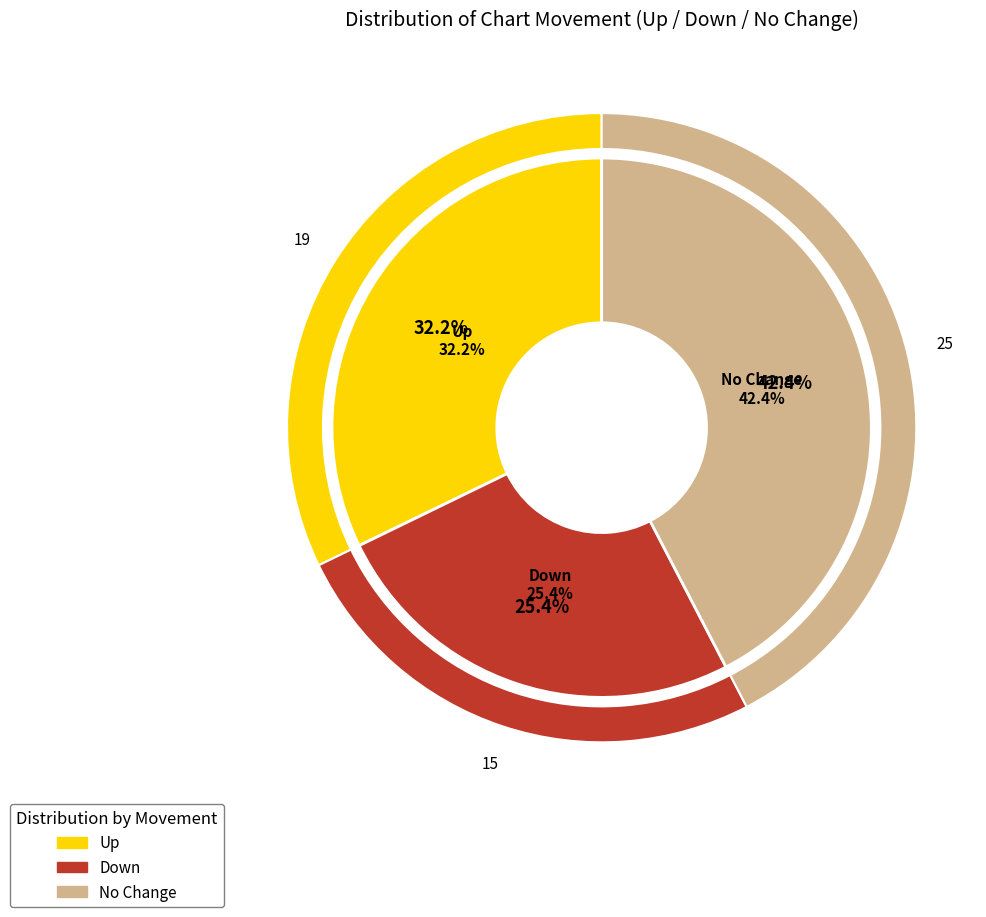

Is there any slice that represents more than half of the pie?

No